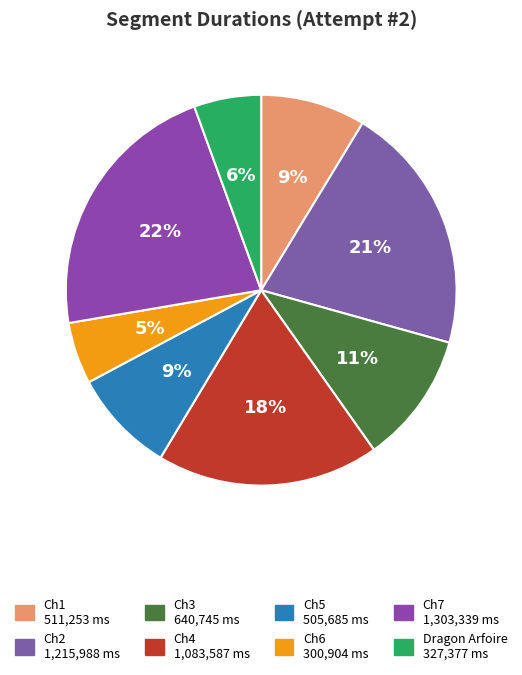

To the nearest percent, what is the difference between the largest and smallest slice percentages?

17%